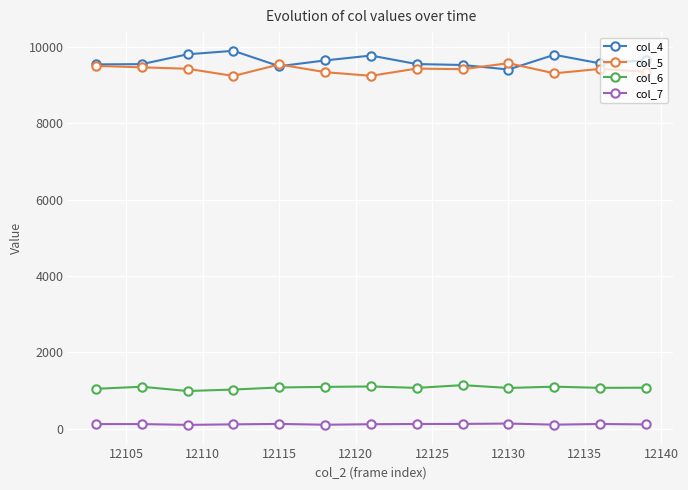

True or false: col_7 and col_6 intersect in this chart.

False